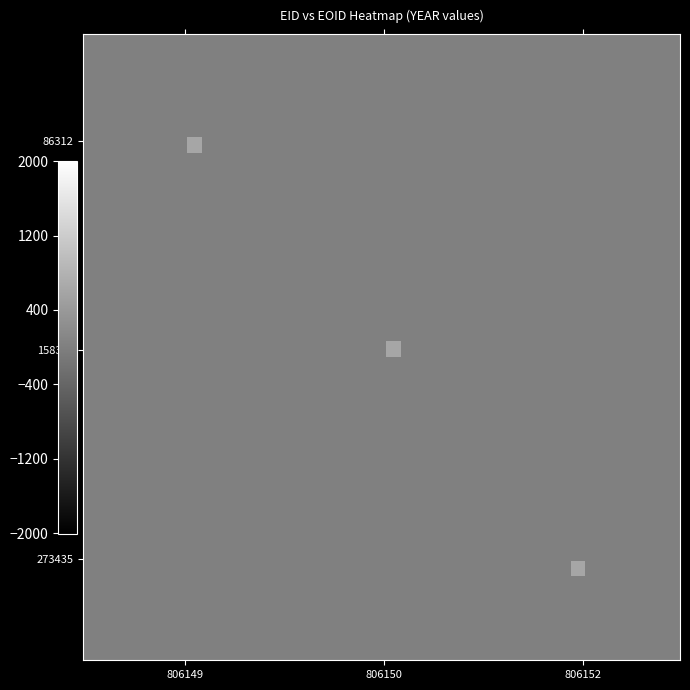

At which category does the chart reach its minimum across all series?

806150